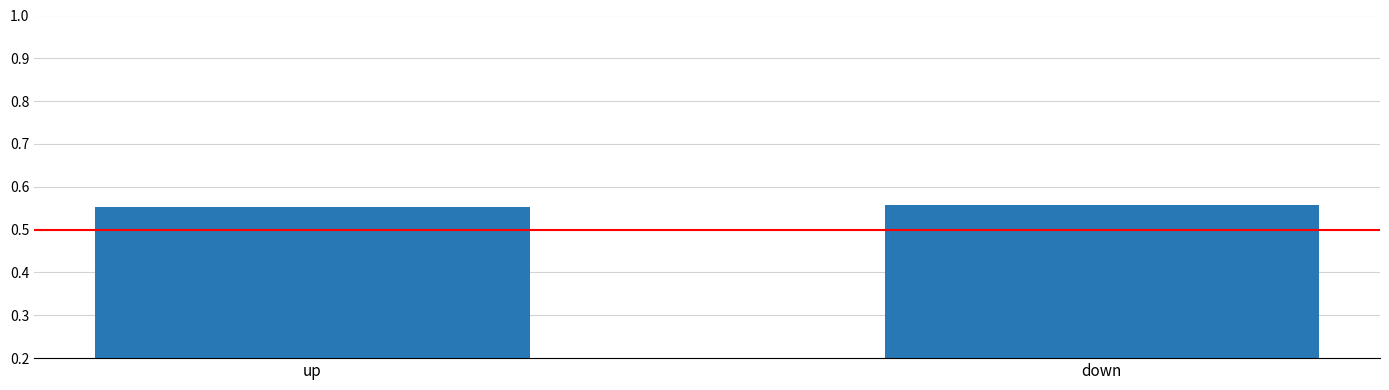

Does the chart contain stacked bars?

No